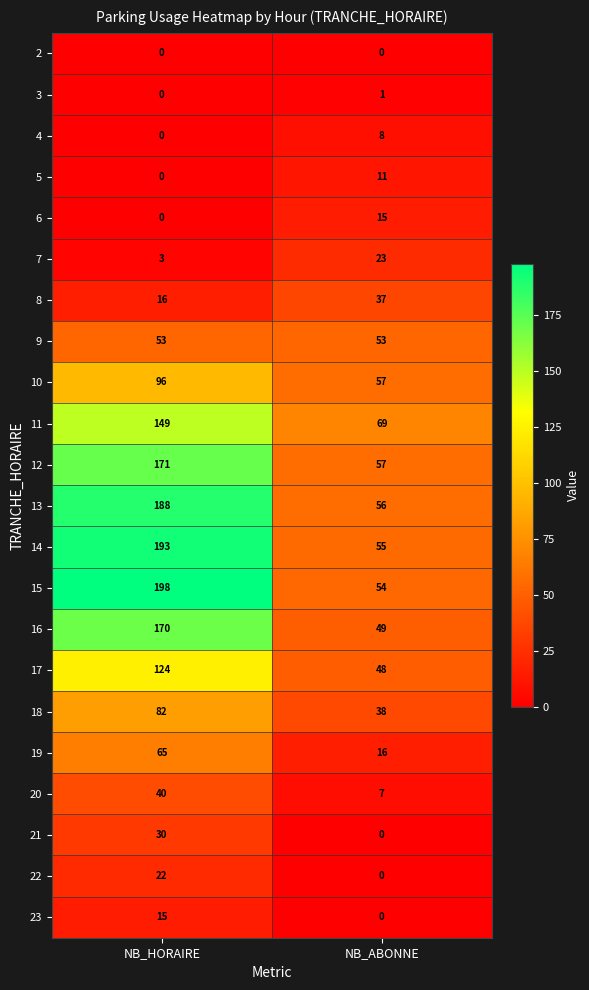

What is the maximum value shown in the chart?

198